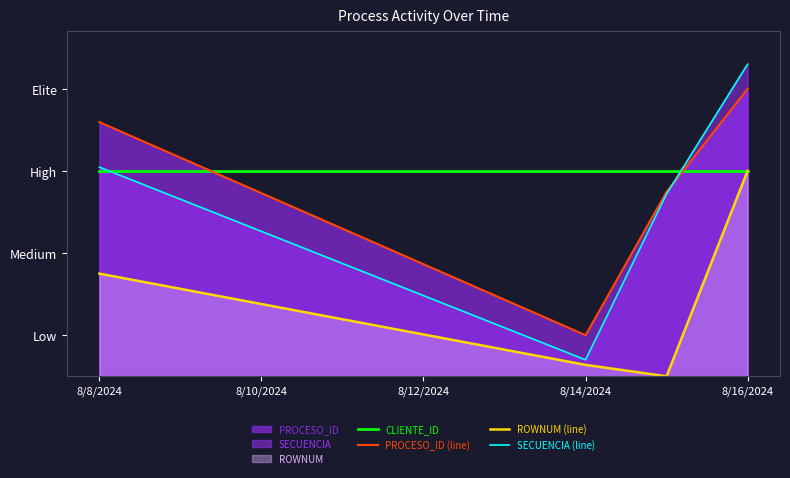

What is the difference between the highest and lowest values at 8/14/2024?

2.4